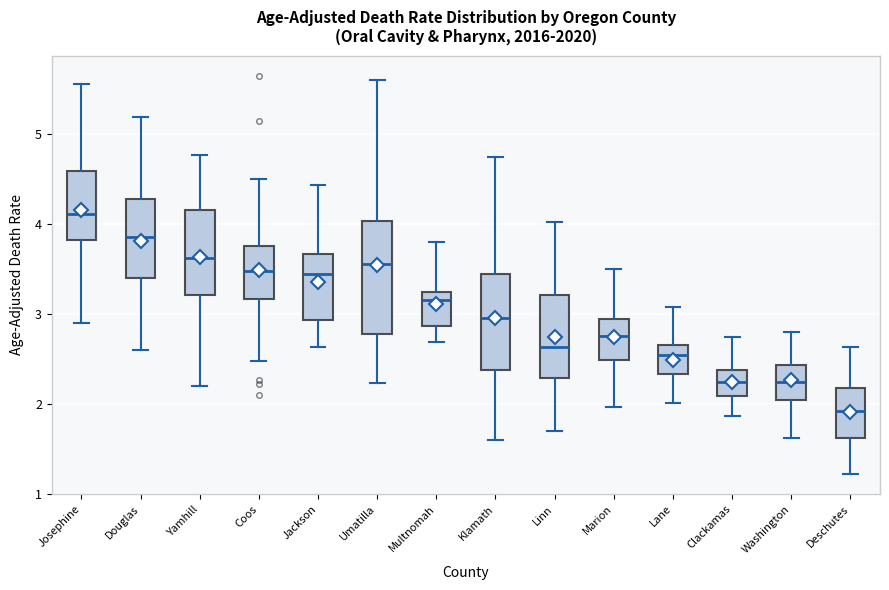

Reading left to right, read every box against the y-axis: the position of its median line, the range the box covers, and the ends of its whiskers. The values are not printed on the chart, so give them approximately, as read against the axis.

Josephine: median 4.1, box 3.8 to 4.6, whiskers 2.9 to 5.6
Douglas: median 3.9, box 3.4 to 4.3, whiskers 2.6 to 5.2
Yamhill: median 3.6, box 3.2 to 4.2, whiskers 2.2 to 4.8
Coos: median 3.5, box 3.2 to 3.8, whiskers 2.5 to 4.5
Jackson: median 3.4, box 2.9 to 3.7, whiskers 2.6 to 4.4
Umatilla: median 3.6, box 2.8 to 4.0, whiskers 2.2 to 5.6
Multnomah: median 3.2 (just below the box's upper edge), box 2.9 to 3.2, whiskers 2.7 to 3.8
Klamath: median 3.0, box 2.4 to 3.4, whiskers 1.6 to 4.8
Linn: median 2.6, box 2.3 to 3.2, whiskers 1.7 to 4.0
Marion: median 2.8, box 2.5 to 2.9, whiskers 2.0 to 3.5
Lane: median 2.5, box 2.3 to 2.7, whiskers 2.0 to 3.1
Clackamas: median 2.2, box 2.1 to 2.4, whiskers 1.9 to 2.7
Washington: median 2.2, box 2.0 to 2.4, whiskers 1.6 to 2.8
Deschutes: median 1.9, box 1.6 to 2.2, whiskers 1.2 to 2.6